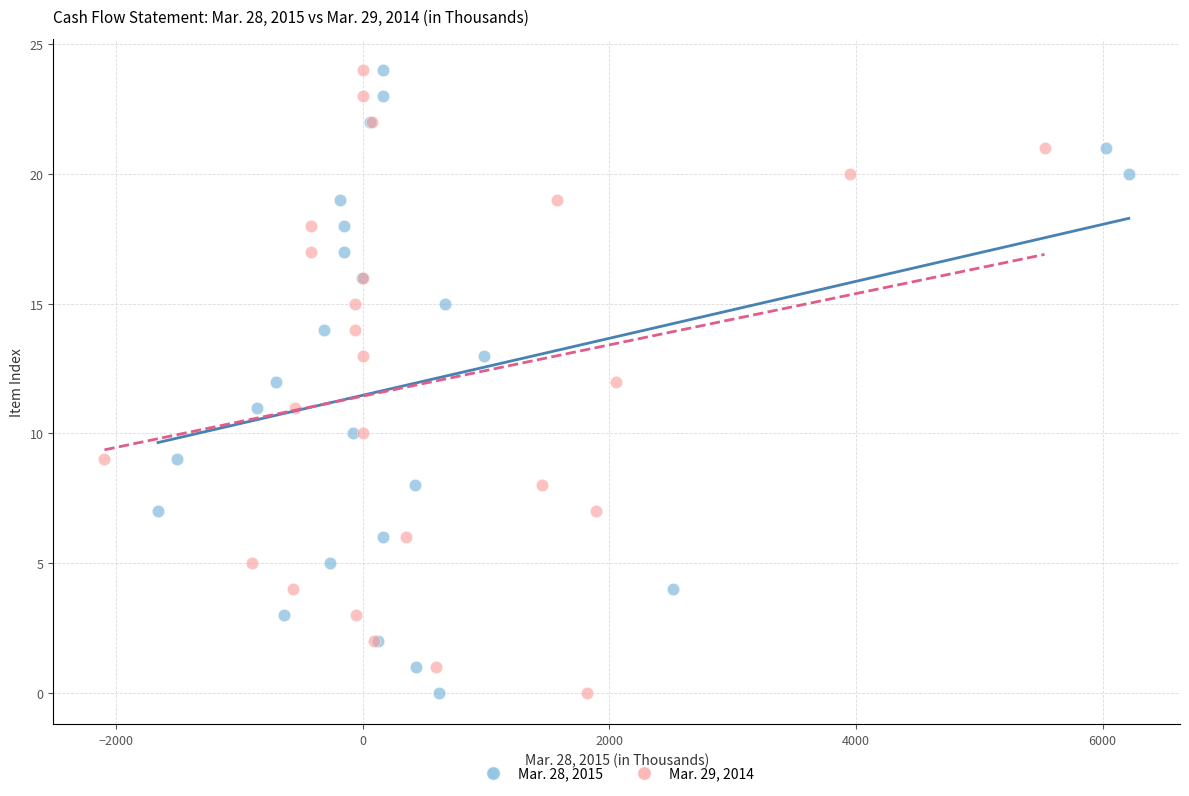

What are all the series names shown in the legend?

Mar. 28, 2015, Mar. 29, 2014